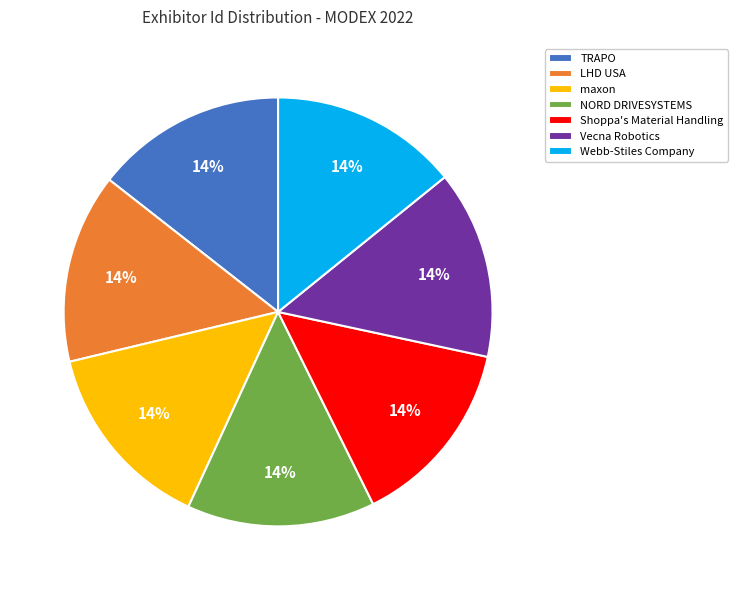

To the nearest percent, what portion does TRAPO represent?

14%